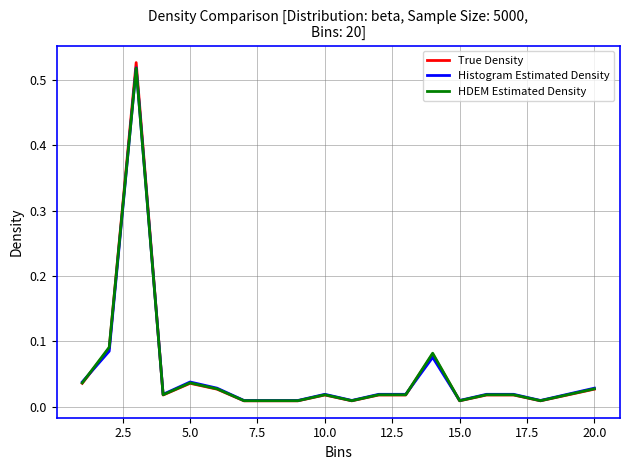

Which series has the widest spread of values?

True Density